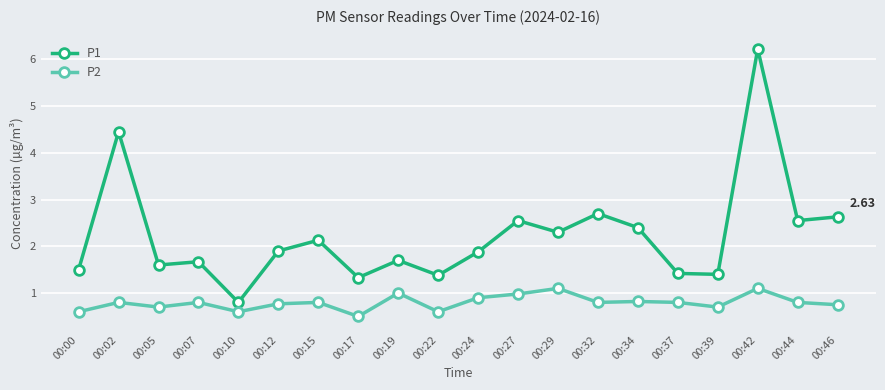

True or false: P1 has more than 0 interior local peaks.

True